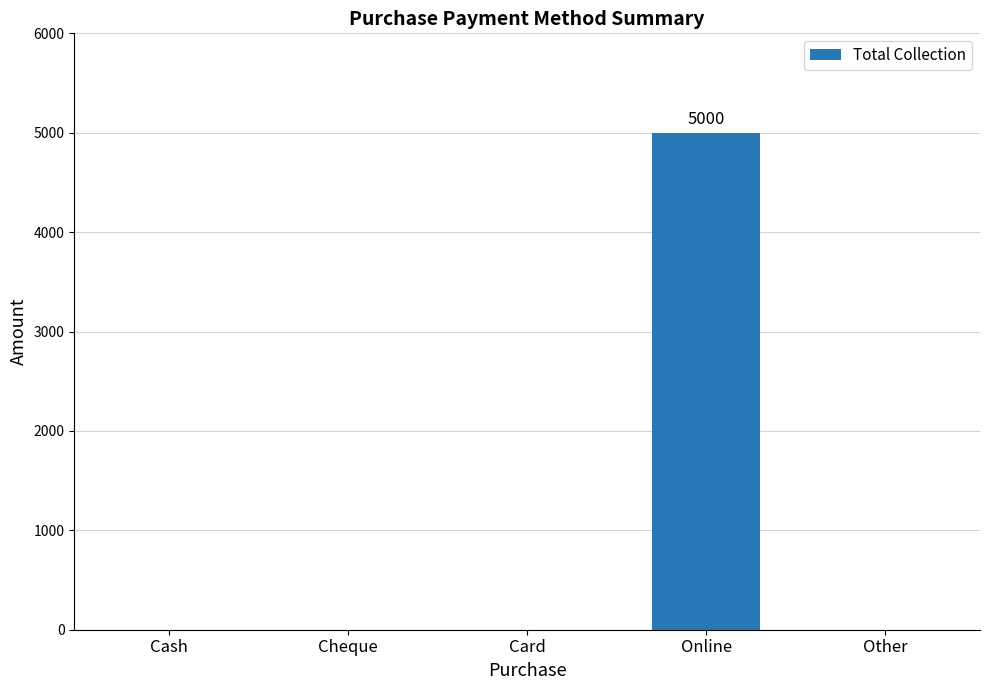

Which category has the highest value across all series?

Online